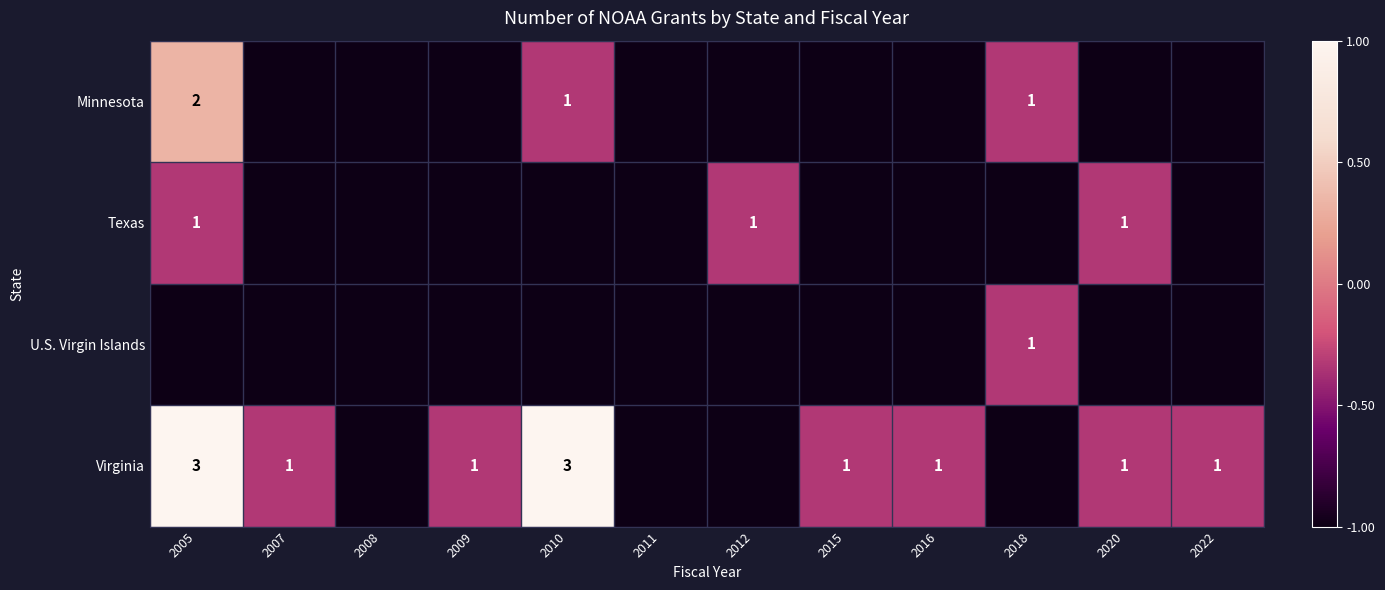

Between 2011 and 2022, which series saw the biggest shift?

Virginia